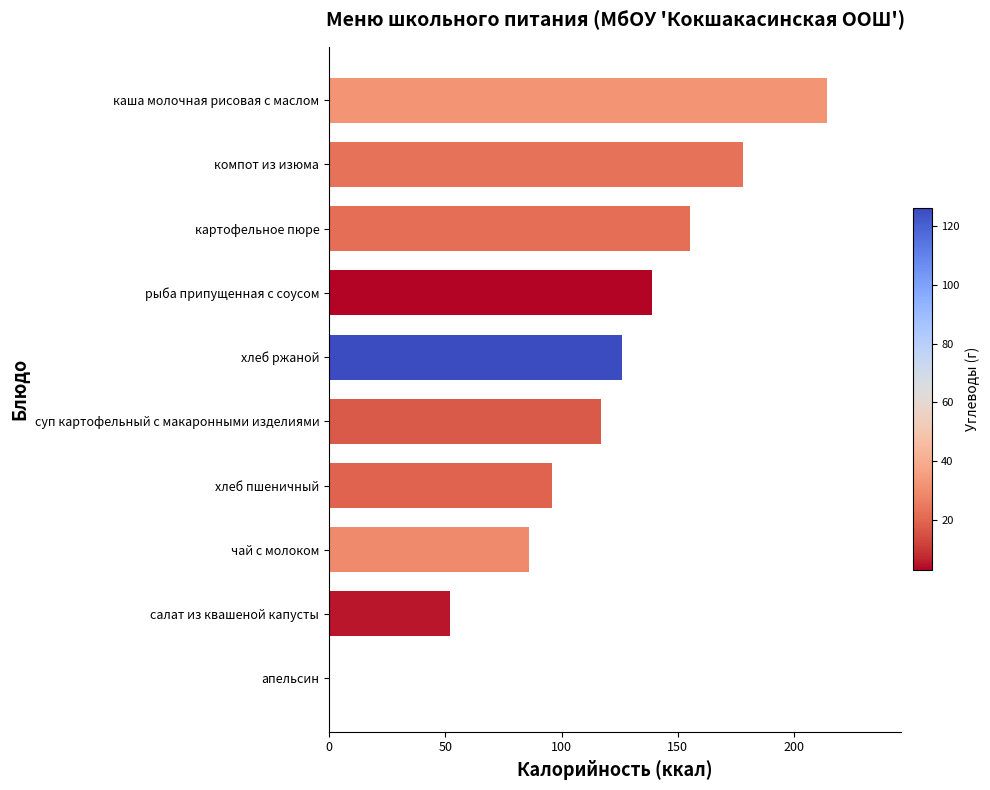

Which has a higher value, хлеб ржаной or каша молочная рисовая с маслом?

каша молочная рисовая с маслом